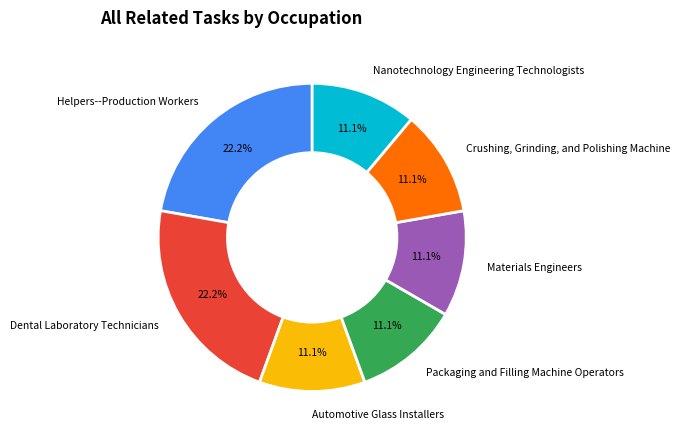

Is the sum of Nanotechnology Engineering Technologists and Packaging and Filling Machine Operators greater than half?

No